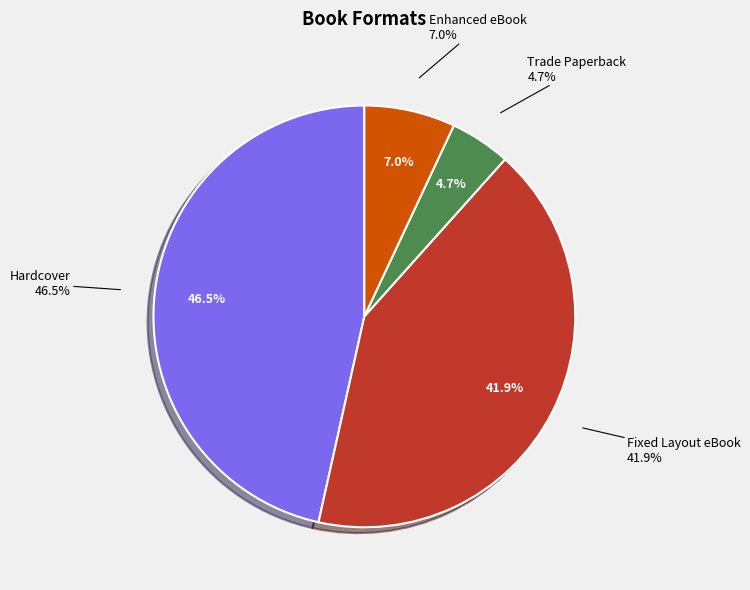

Does Trade Paperback represent more than half of the total?

No